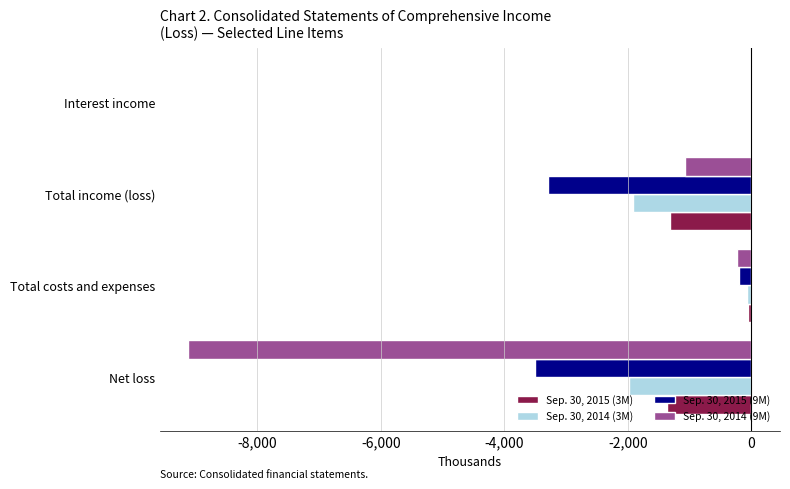

What is the lowest value of the Sep. 30, 2014 (3M) series?

-1985945